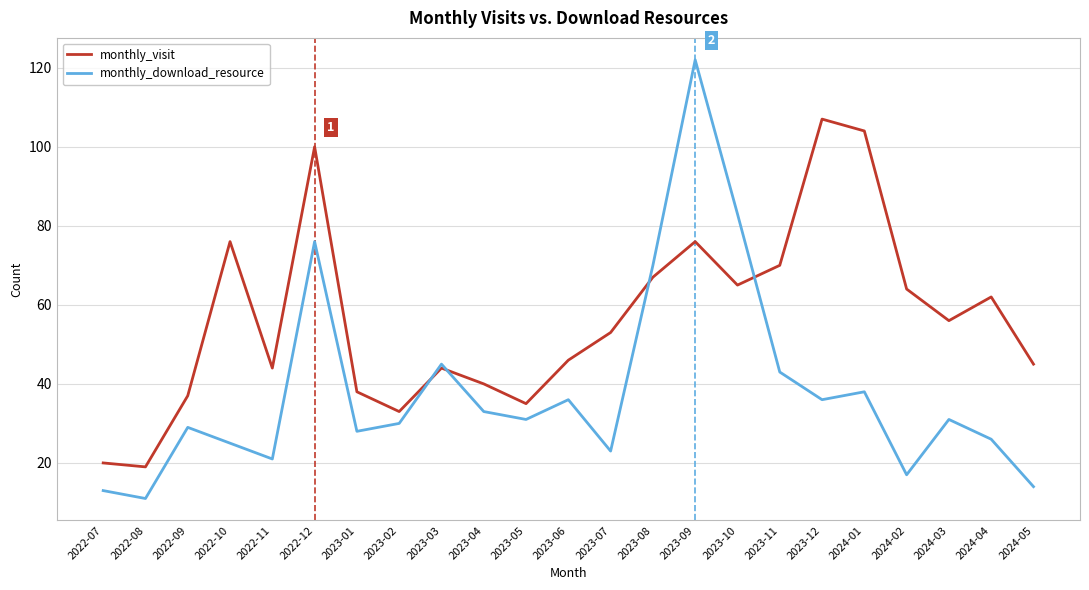

What position from the right is 2023-03?

15